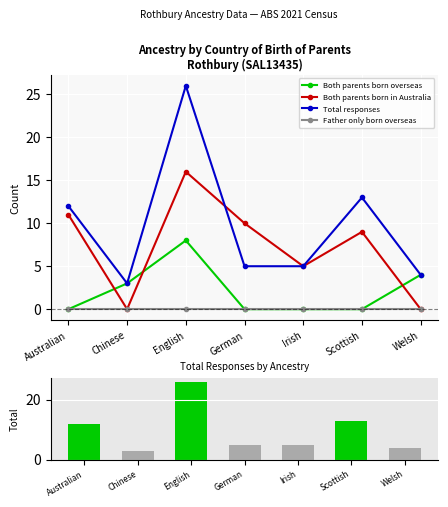

Count the number of data series in this chart.

4